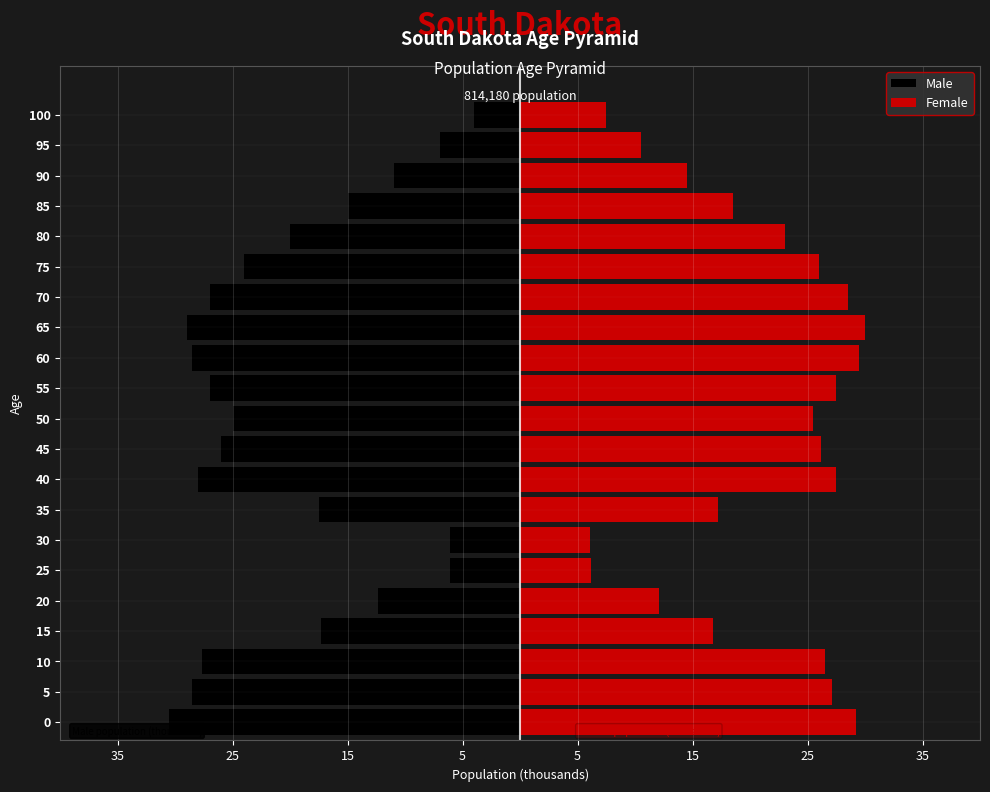

Which series has the largest total across all categories?

Female